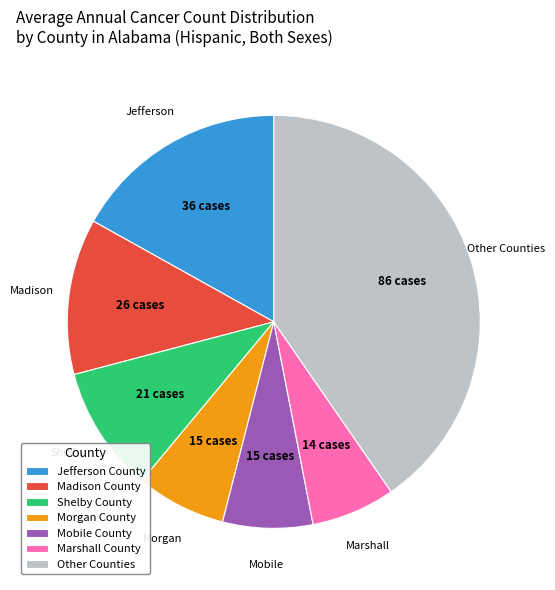

True or false: Mobile County accounts for 7% of the total.

True